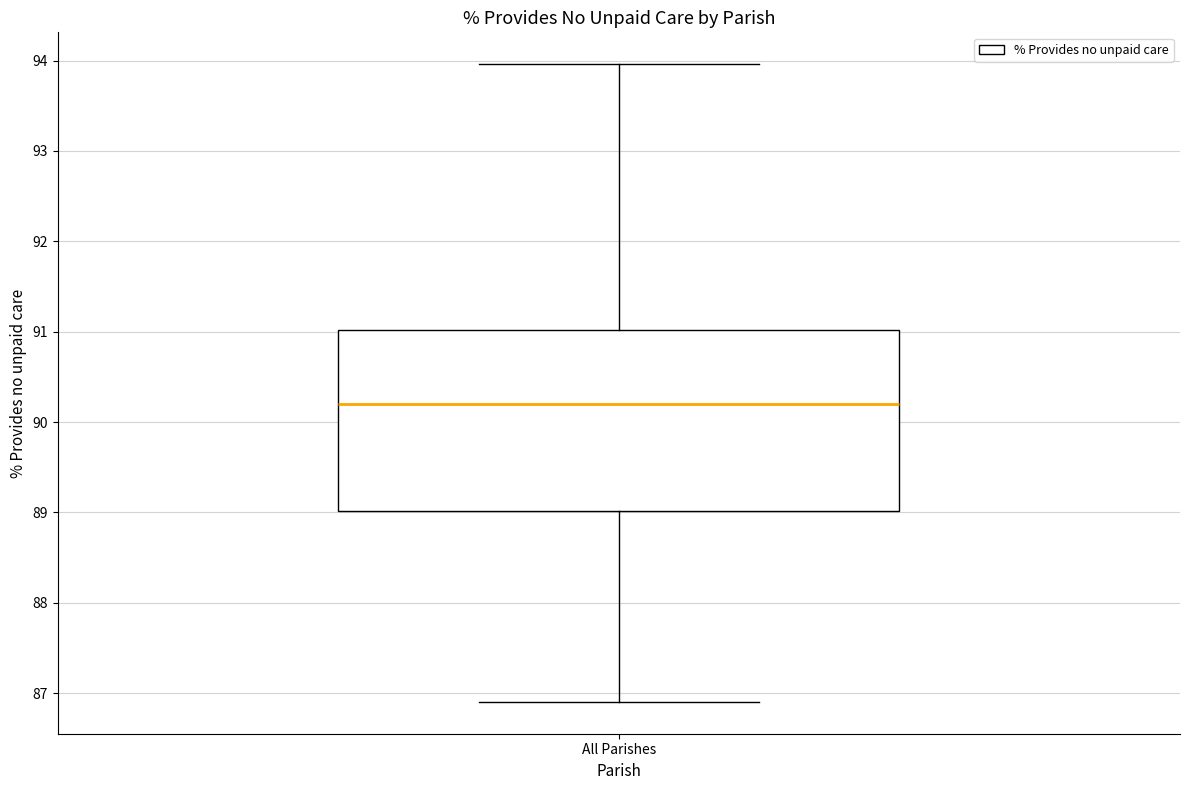

Where is the lower edge of the box for All Parishes on the y-axis? The values are not printed on the chart, so give them approximately, as read against the axis.

89.0